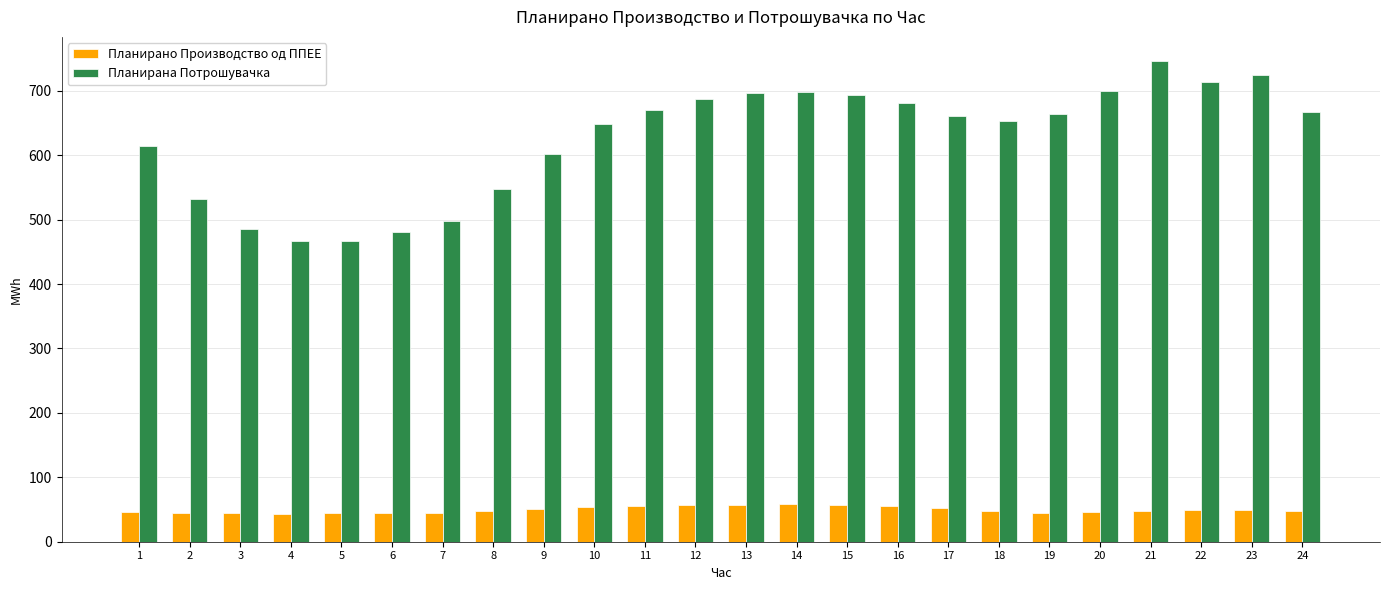

Rank the series by their average value, from highest to lowest.

Планирана Потрошувачка, Планирано Производство од ППЕЕ